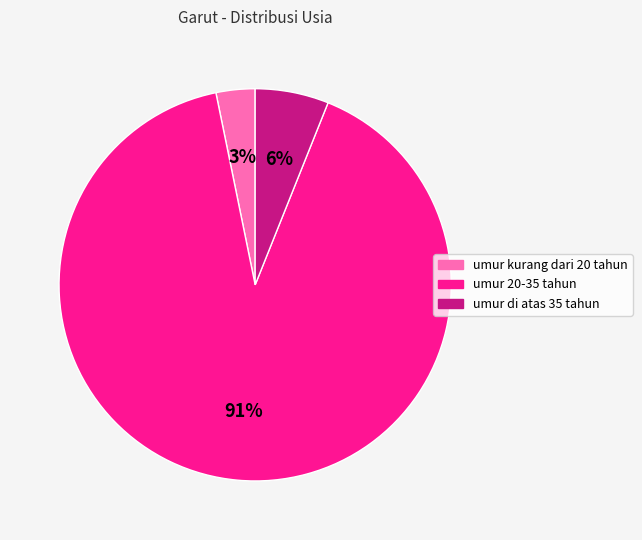

Rank the categories by value from lowest to highest.

umur kurang dari 20 tahun, umur di atas 35 tahun, umur 20-35 tahun